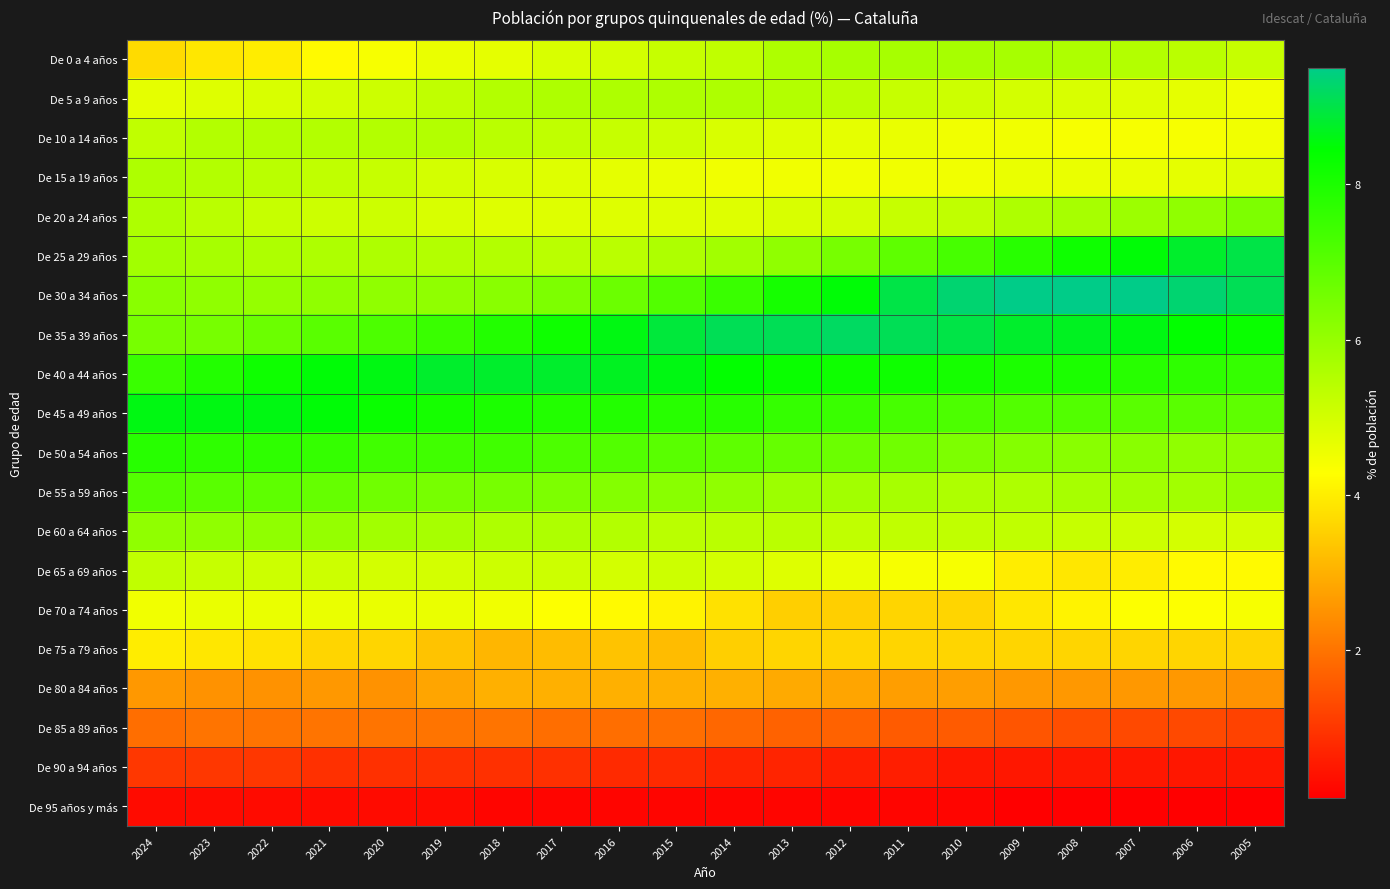

Between 2011 and 2005, which series saw the biggest shift?

De 25 a 29 años